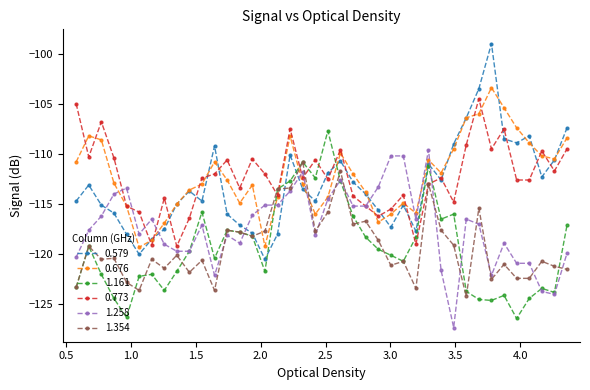

What is the value of the 0.676 point at the 28th from the left?

-115.9